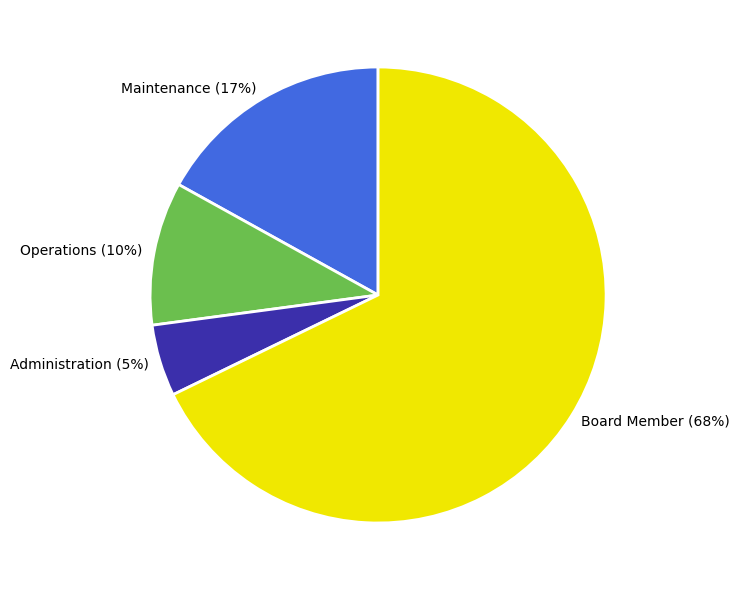

Rank the categories by value from lowest to highest.

Administration, Operations, Maintenance, Board Member